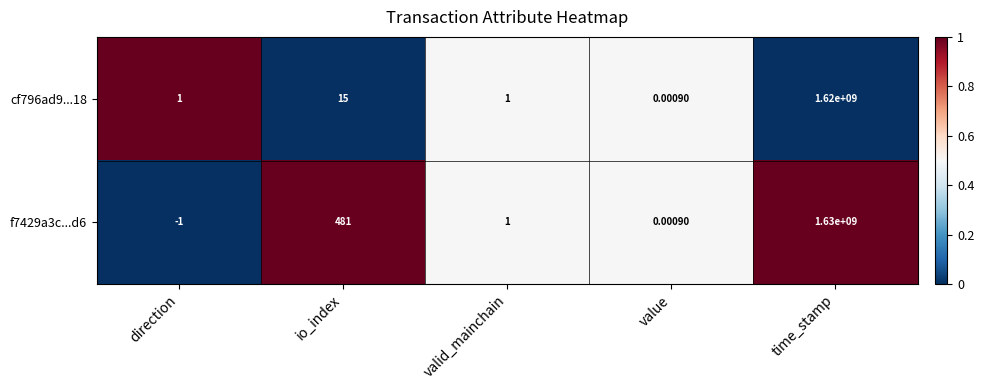

At which label is f7429a3c...d6 closest to 814999999?

io_index